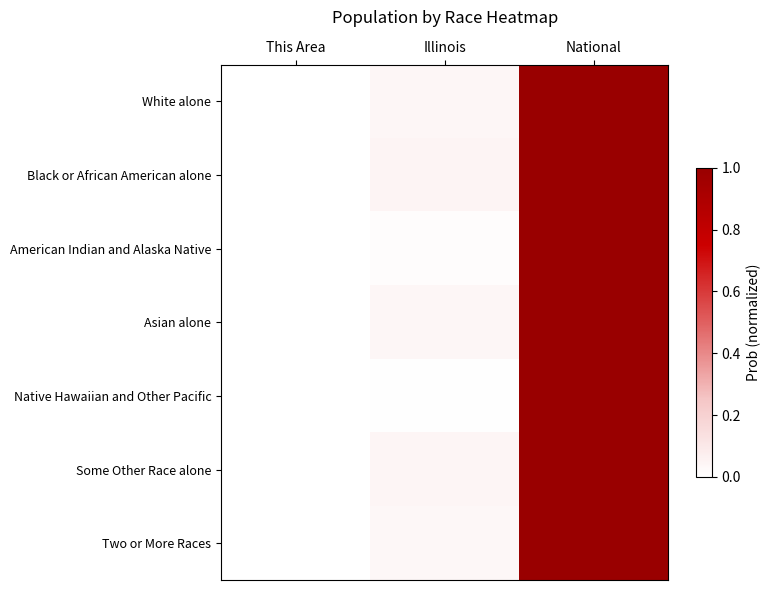

At which category is the sum across all series the highest?

National